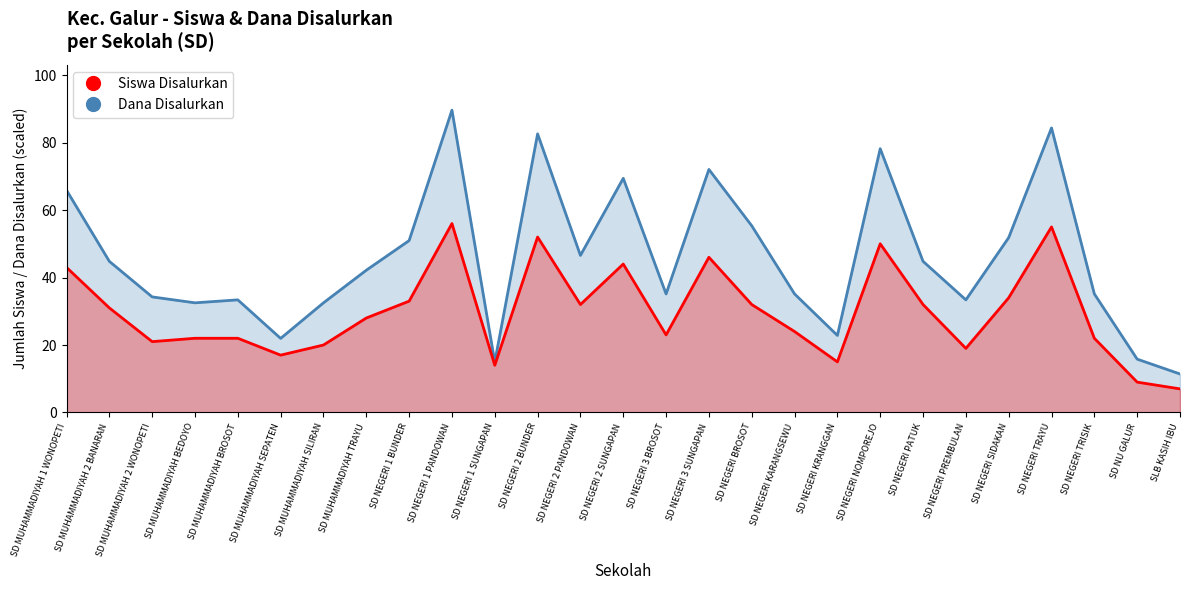

How many data points in Dana Disalurkan are less than 42?

13